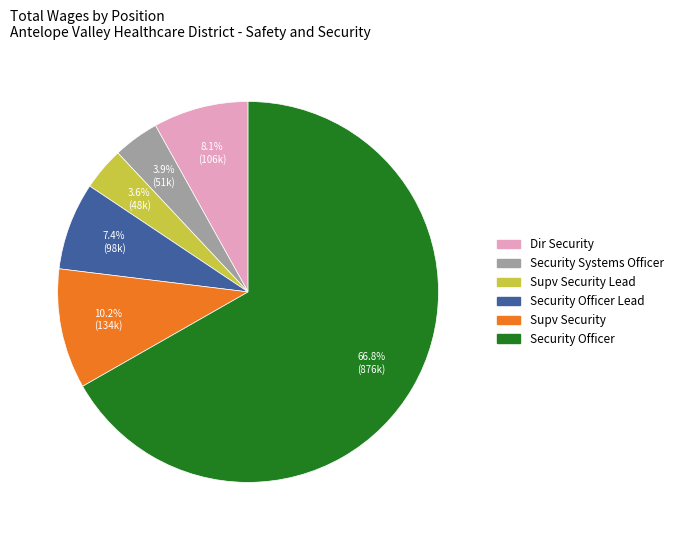

Is it true that Security Systems Officer is 4% of the pie?

True